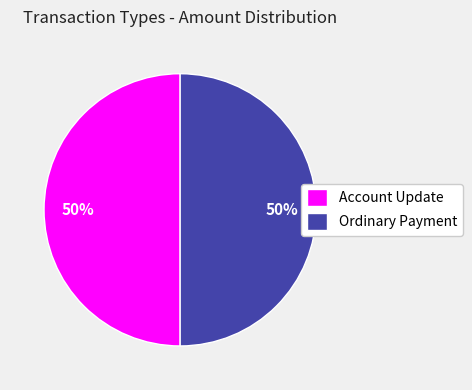

To the nearest percent, what is the difference between the Account Update and Ordinary Payment slice percentages?

0%